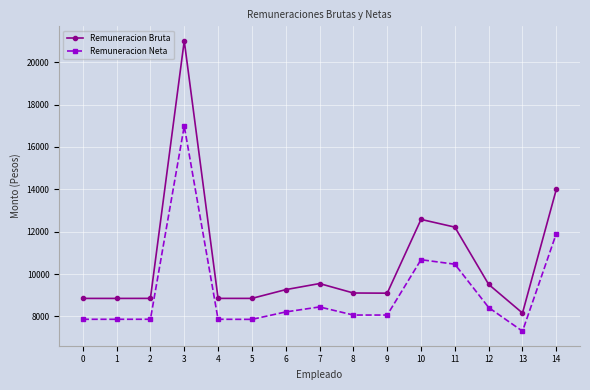

Which series changed the most between 1 and 14?

Remuneracion Bruta